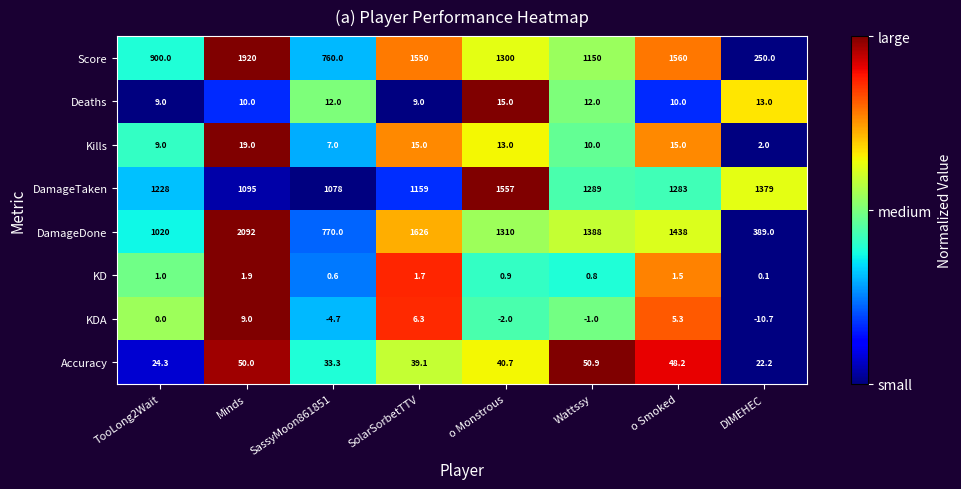

The value of DamageDone at o Smoked is 1438.0. True or false?

True